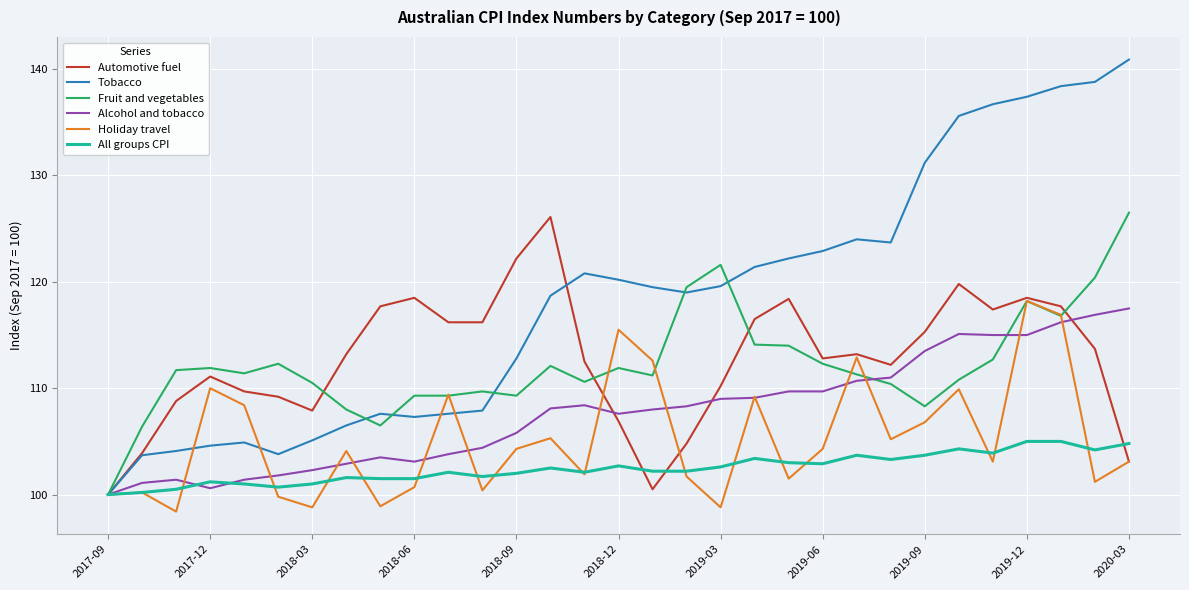

What are all the series names shown in the legend?

Automotive fuel, Tobacco, Fruit and vegetables, Alcohol and tobacco, Holiday travel, All groups CPI